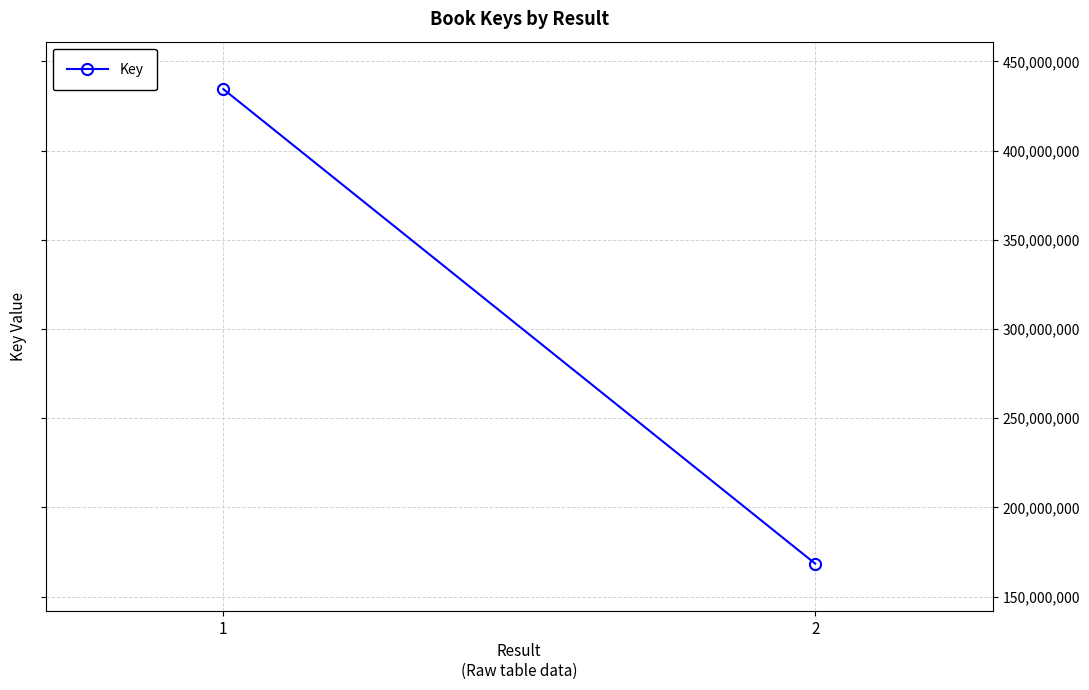

What is the sum of all values?

602927934